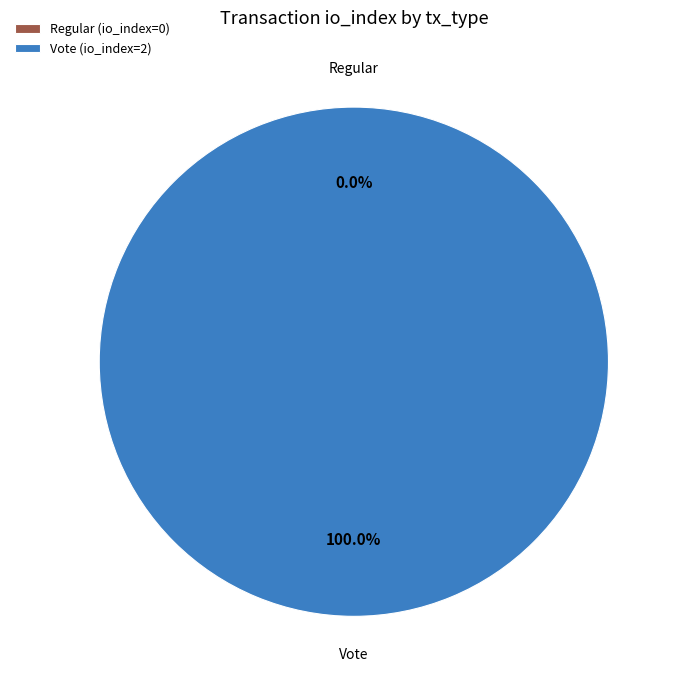

Rank the categories by value from lowest to highest.

Regular, Vote